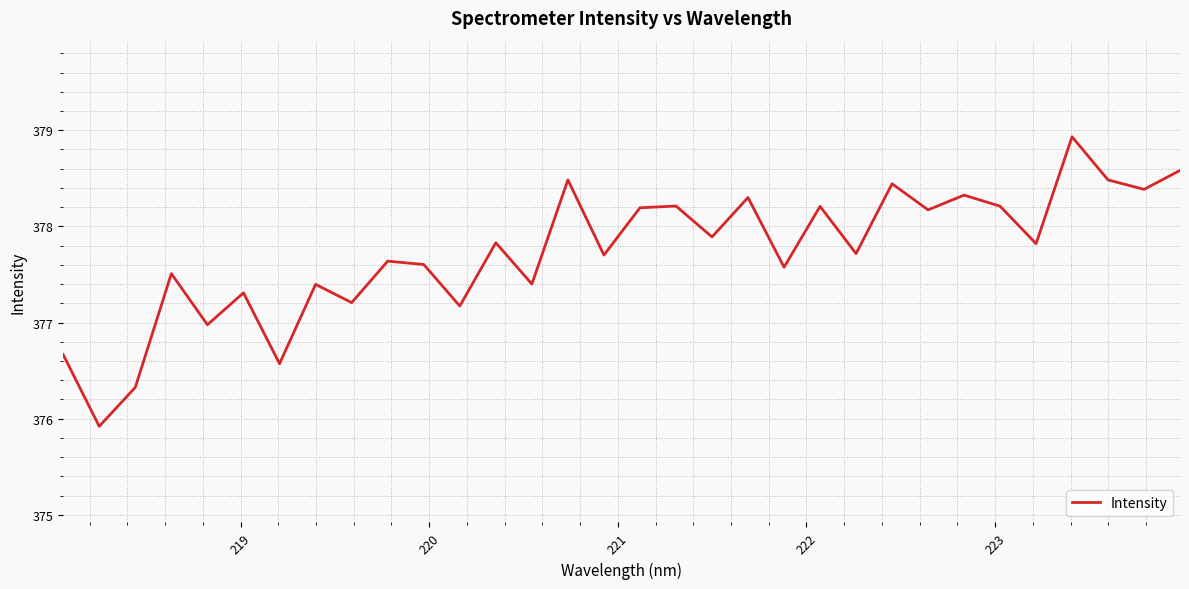

What is the difference between the second highest and second lowest values?

2.3